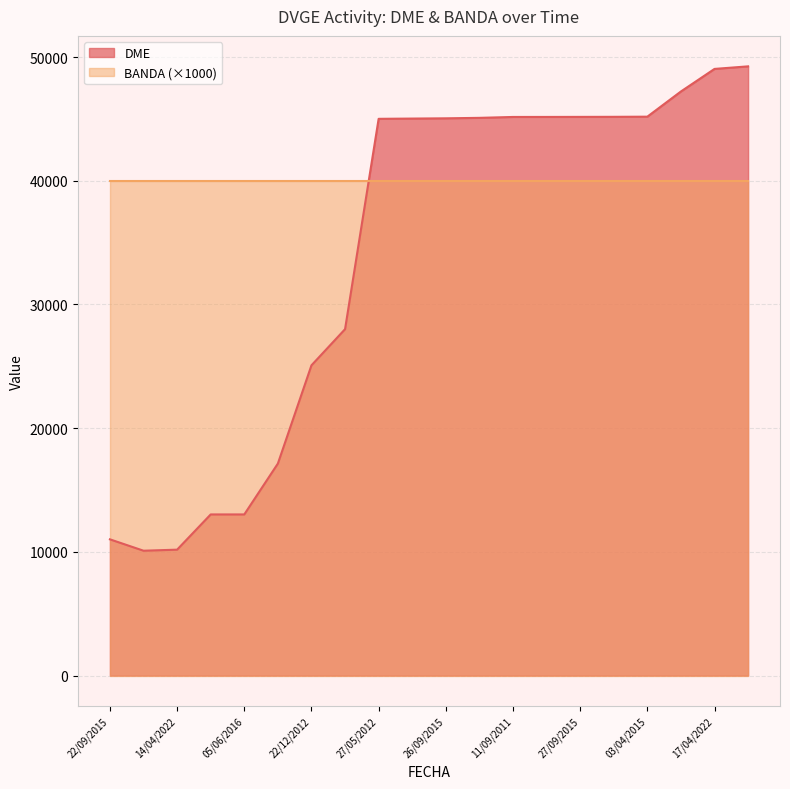

At which category does the chart reach its peak across all series?

29/12/2012